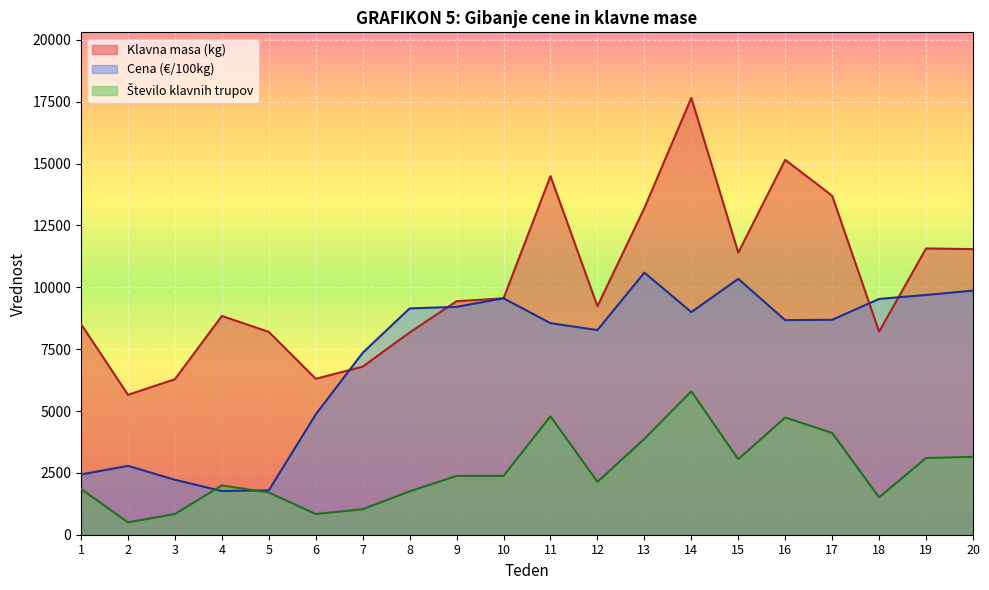

How many times do Klavna masa (kg) and Cena (€/100kg) cross each other?

6